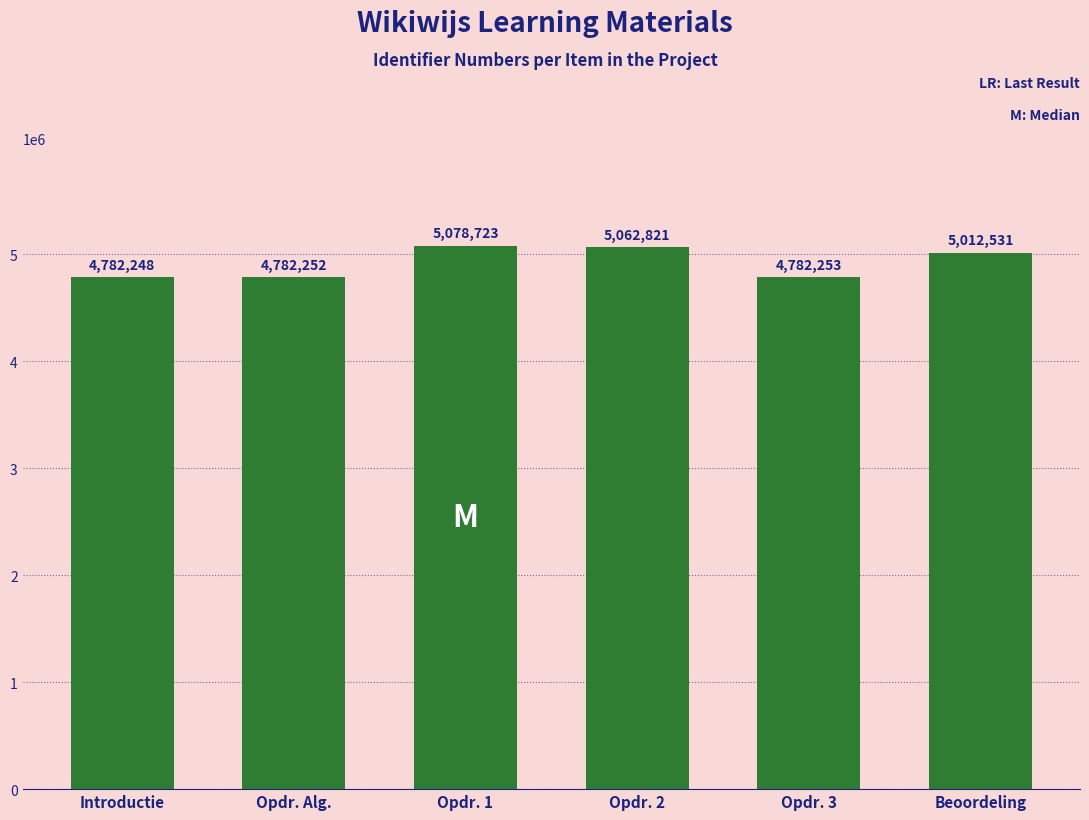

What value does the data have at Opdr. 1, to the nearest 50?

5078700